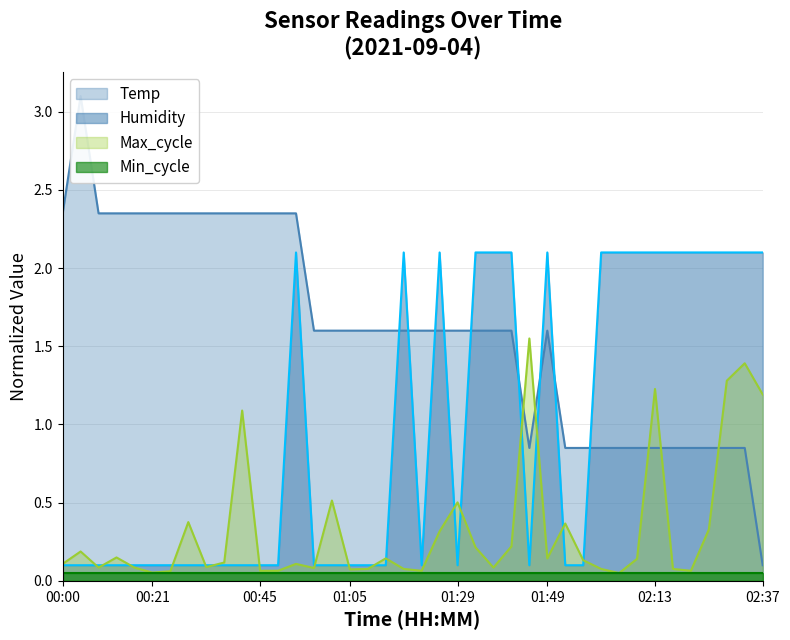

The value of Humidity at 00:17 is 0.1. True or false?

True